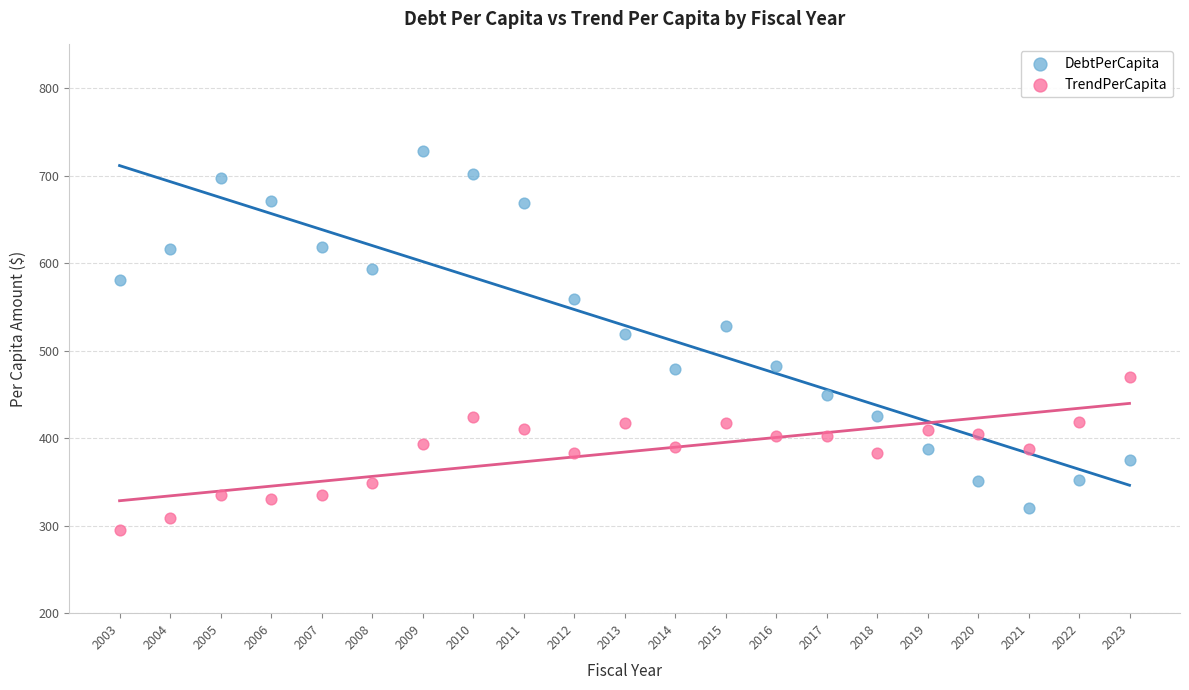

Which series has the largest Y range (max minus min)?

DebtPerCapita